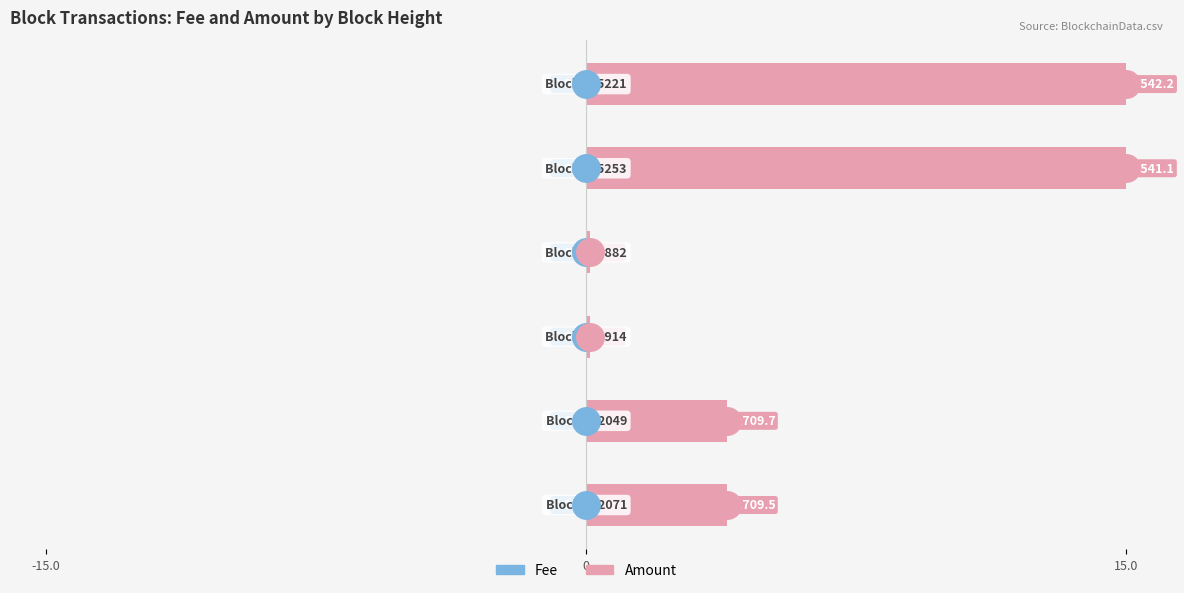

What is the value of the Amount bar at the 1st from the left?

3.9